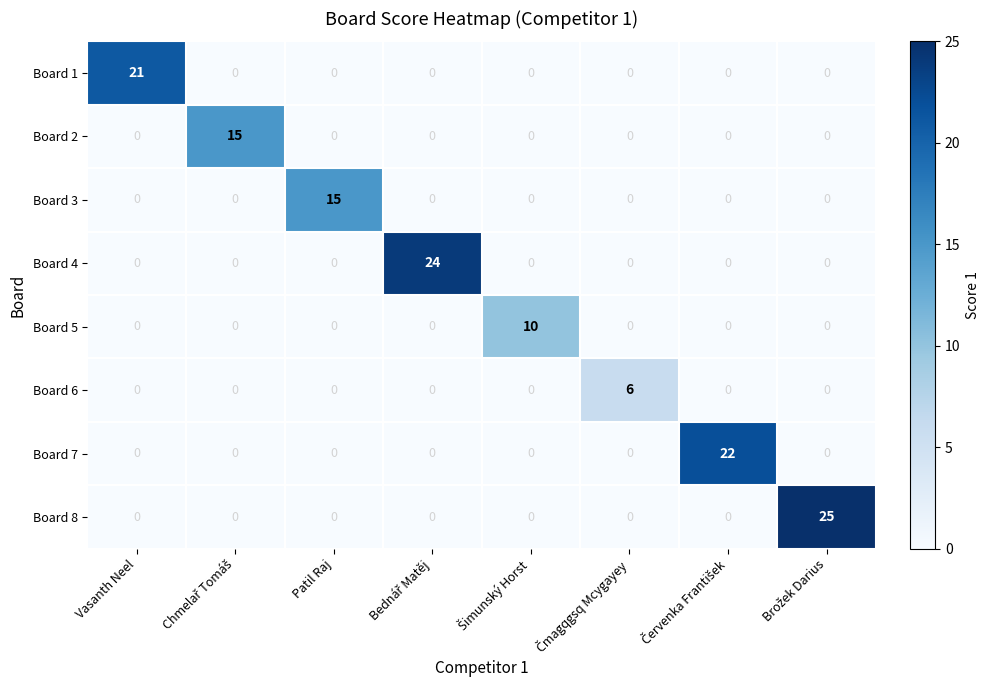

Which series has the largest total across all categories?

Board 8